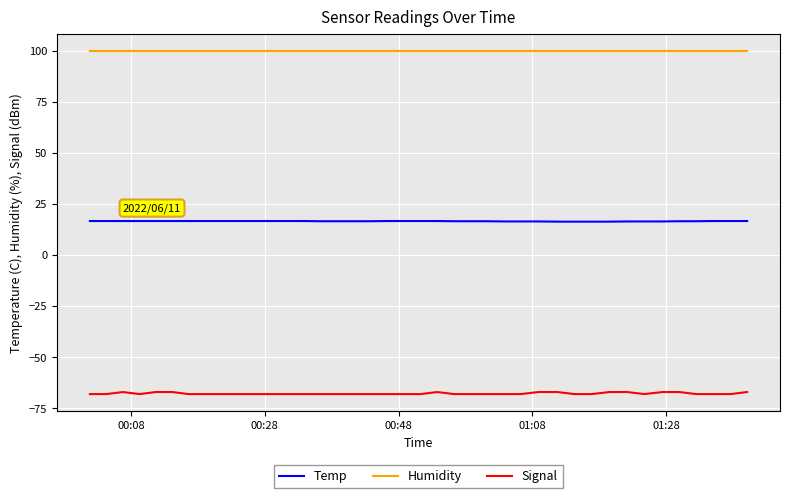

What is the smallest value displayed?

-68.0